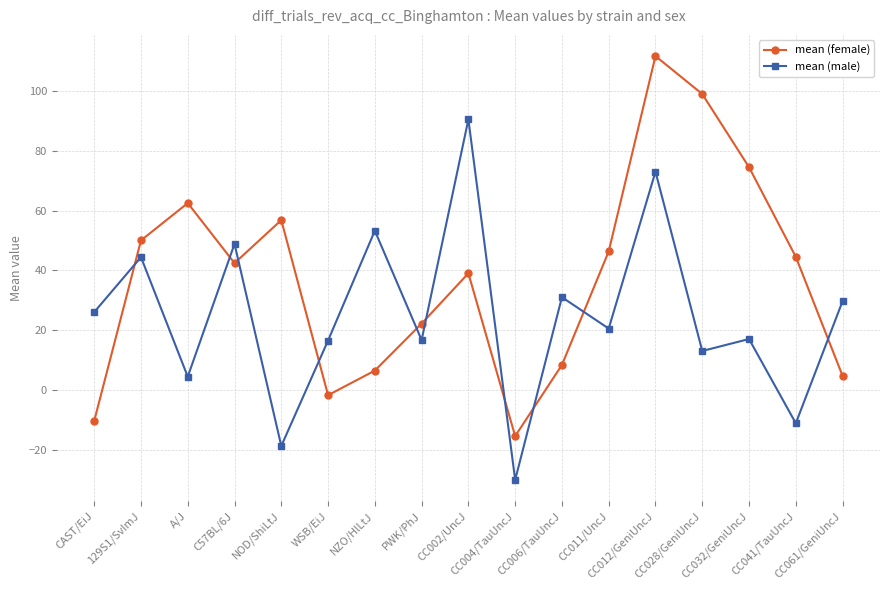

How many lines are shown in the chart?

2